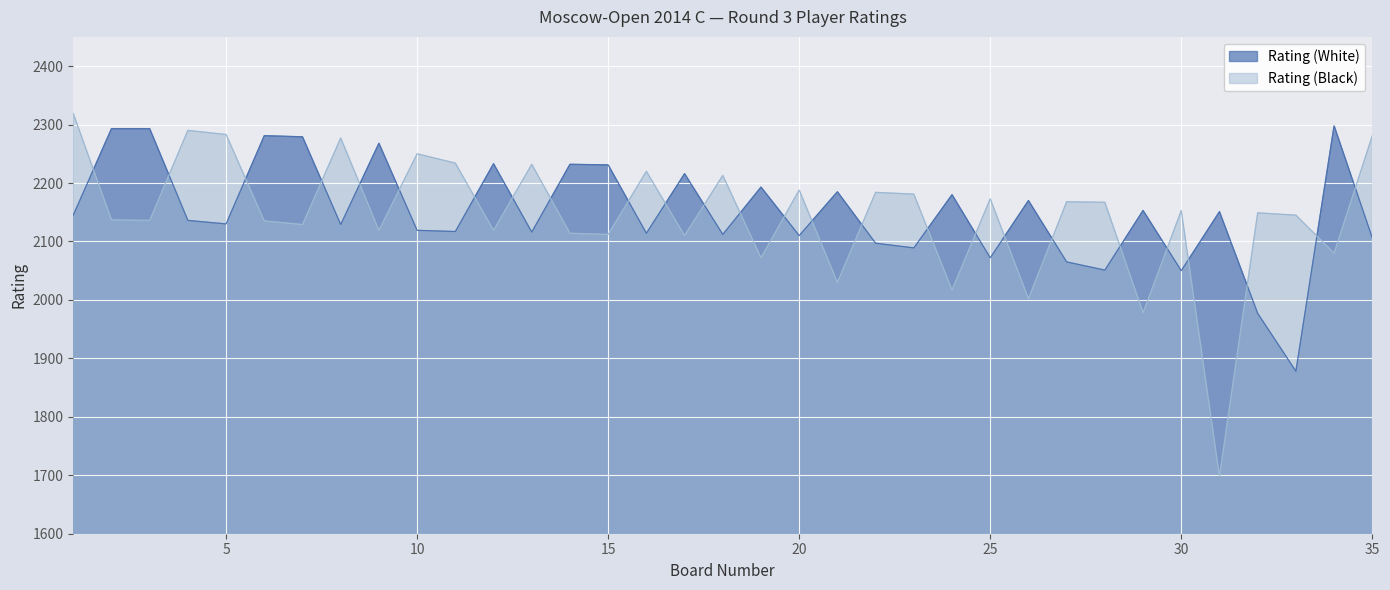

What is the sum of the Rating (White) values at 18 and 17?

4328